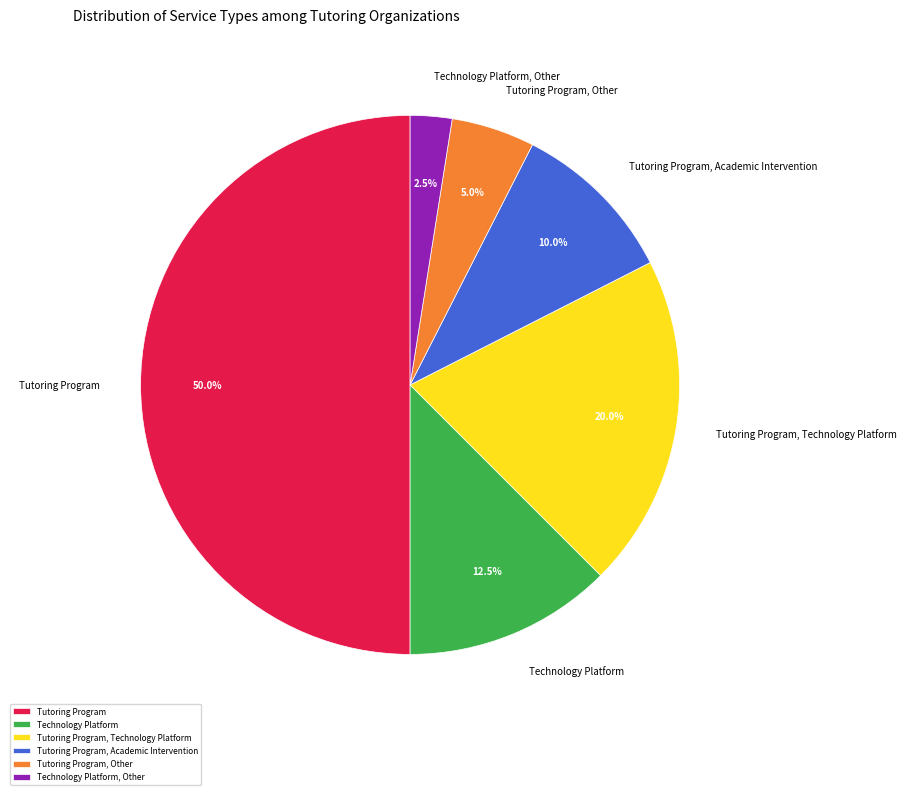

Rank the categories by value from highest to lowest.

Tutoring Program, Tutoring Program, Technology Platform, Technology Platform, Tutoring Program, Academic Intervention, Tutoring Program, Other, Technology Platform, Other